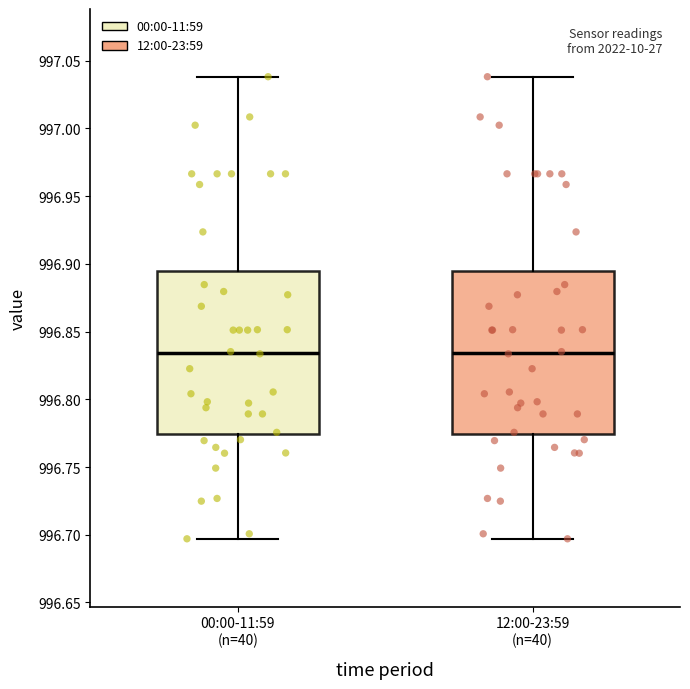

Reading left to right, transcribe this box plot: for each box, give where its median line is, the range the box spans, and where its two whiskers end, as read against the y-axis. The values are not printed on the chart, so give them approximately, as read against the axis.

00:00-11:59 (n=40): median 996.835, box 996.775 to 996.895, whiskers 996.695 to 997.040
12:00-23:59 (n=40): median 996.835, box 996.775 to 996.895, whiskers 996.695 to 997.040